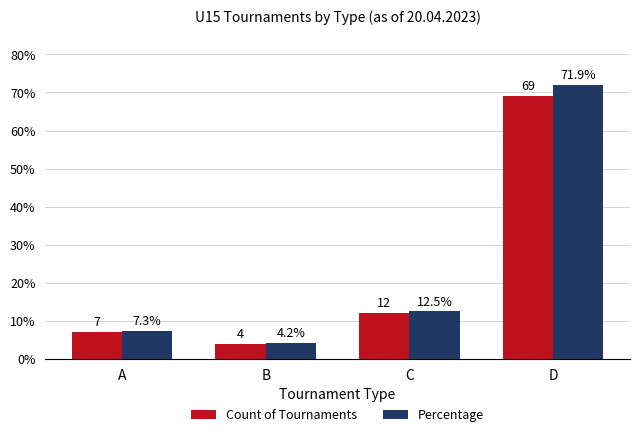

At which label is Count of Tournaments closest to 36?

C